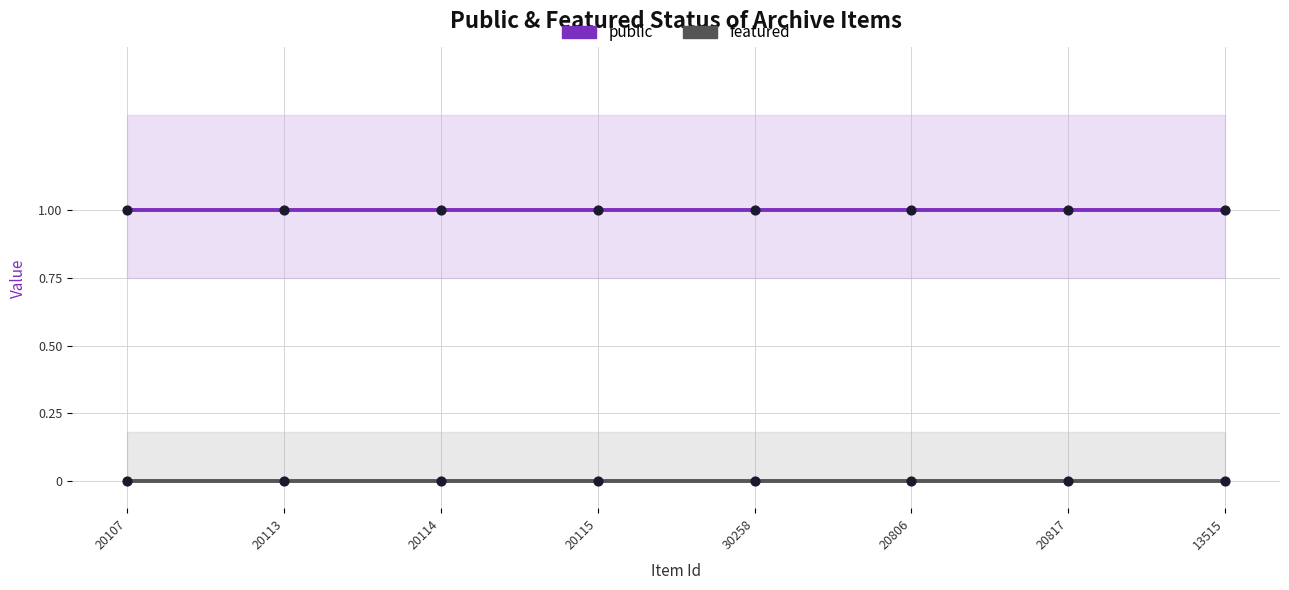

Which series reaches the minimum Y coordinate?

featured